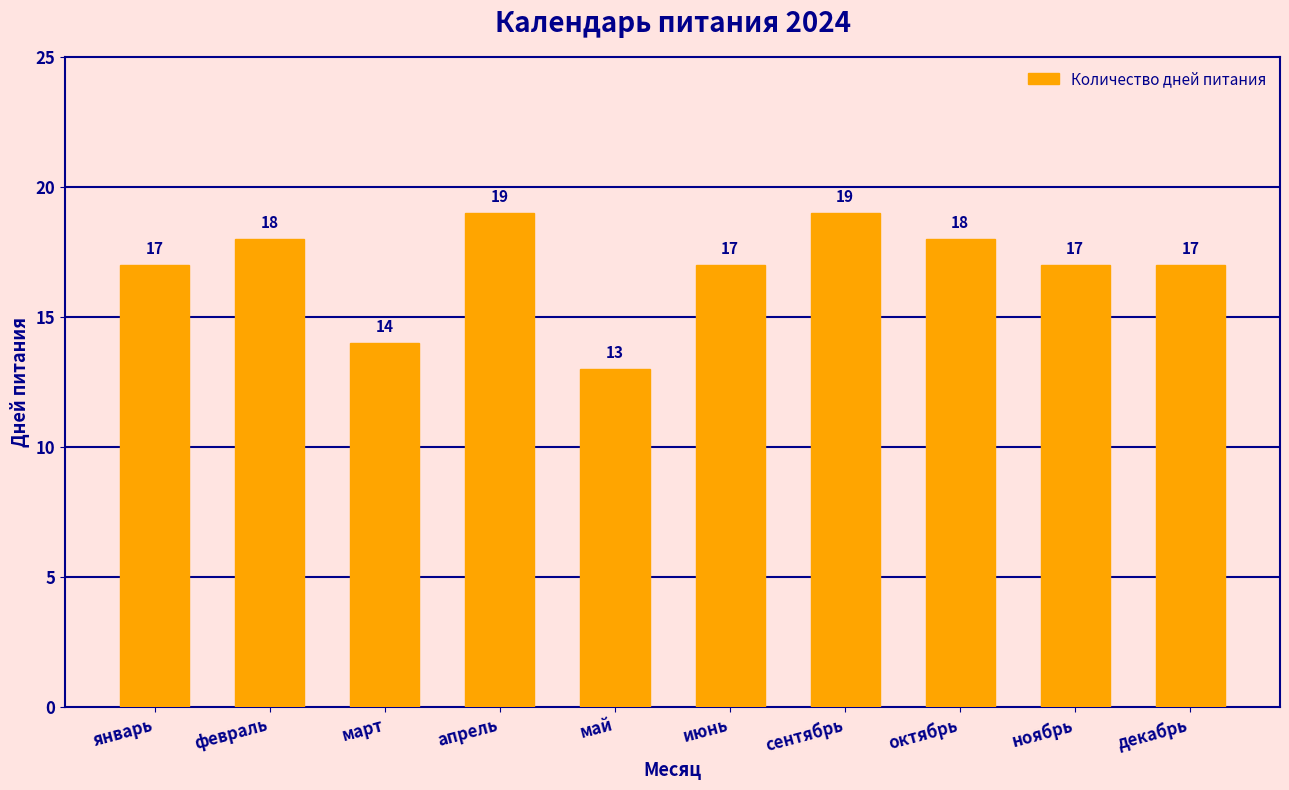

Approximately how many times larger is the value at март compared to ноябрь?

0.8